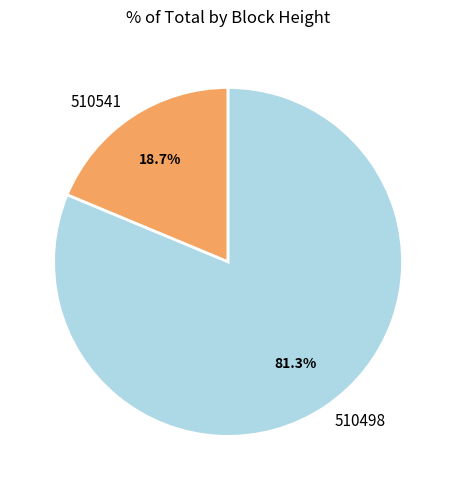

Is there any slice that represents more than half of the pie?

Yes